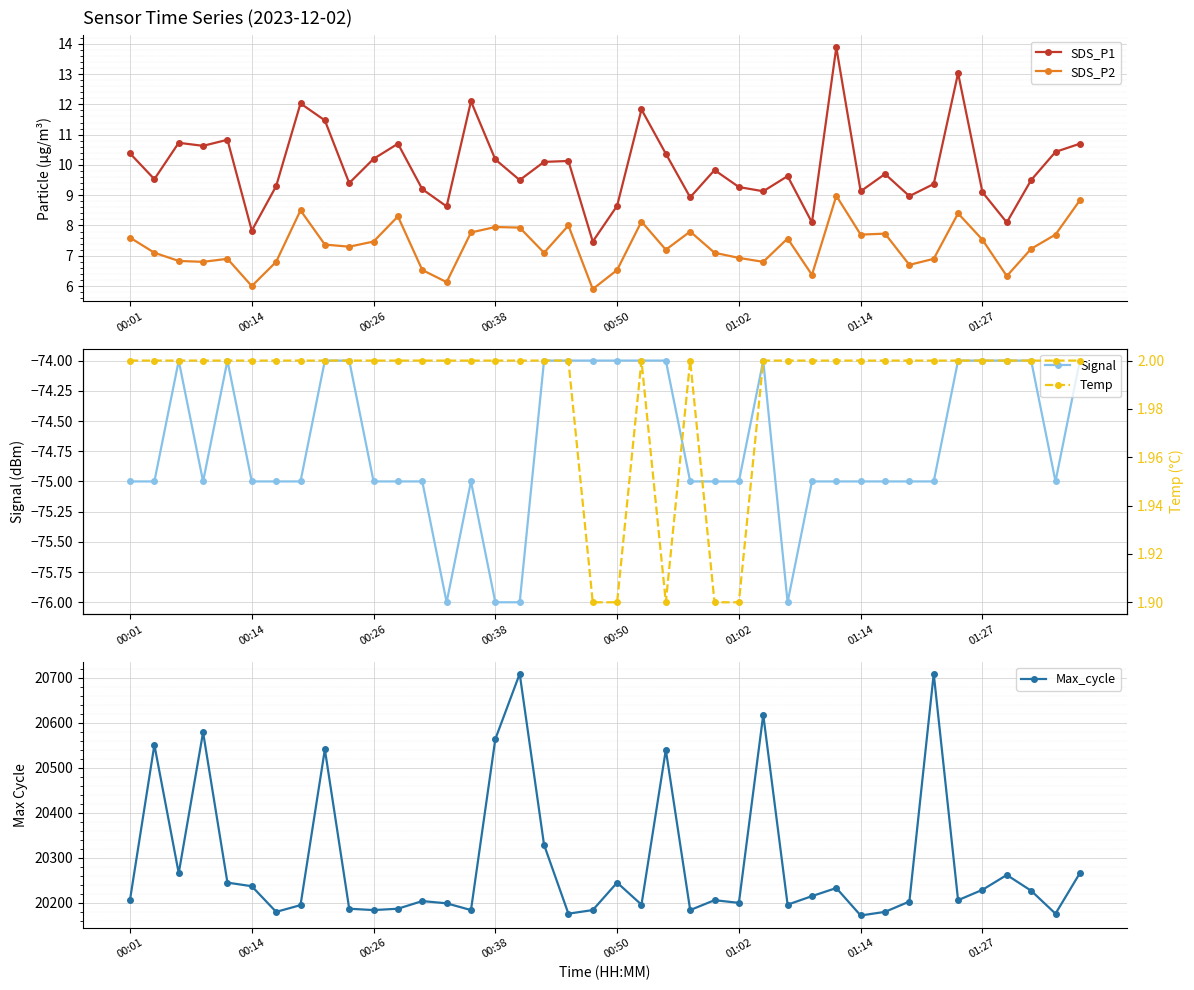

True or false: Signal has a value of -126.7 at 00:14.

False